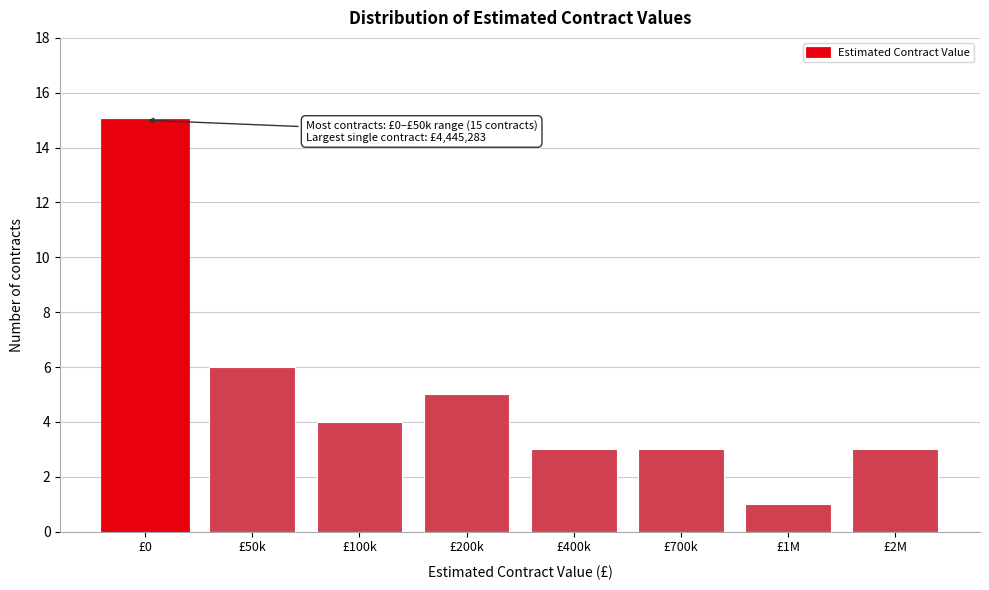

Reading left to right, list all the values displayed in this chart.

15	6	4	5	3	3	1	3